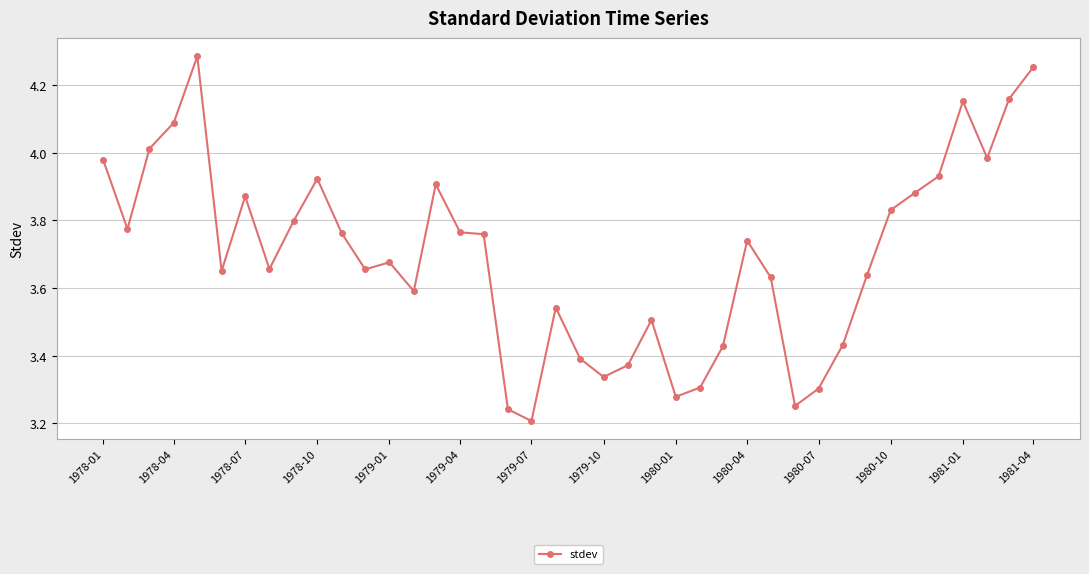

What is the sum of all values?

148.0